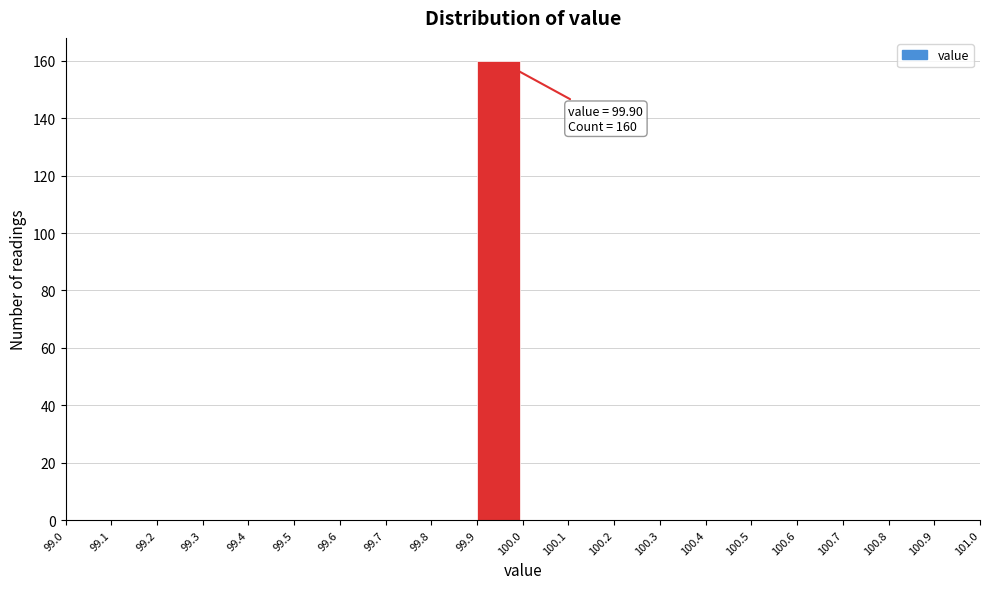

Which range on the x-axis has the tallest bar?

99.9 to 100.0